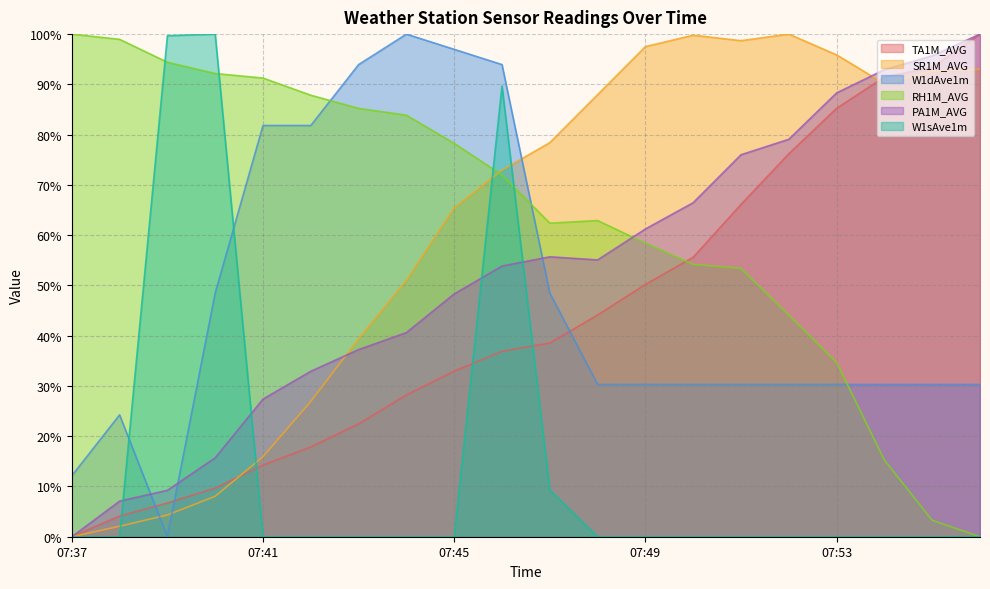

The value of RH1M_AVG at 07:55 is 3.3. True or false?

True